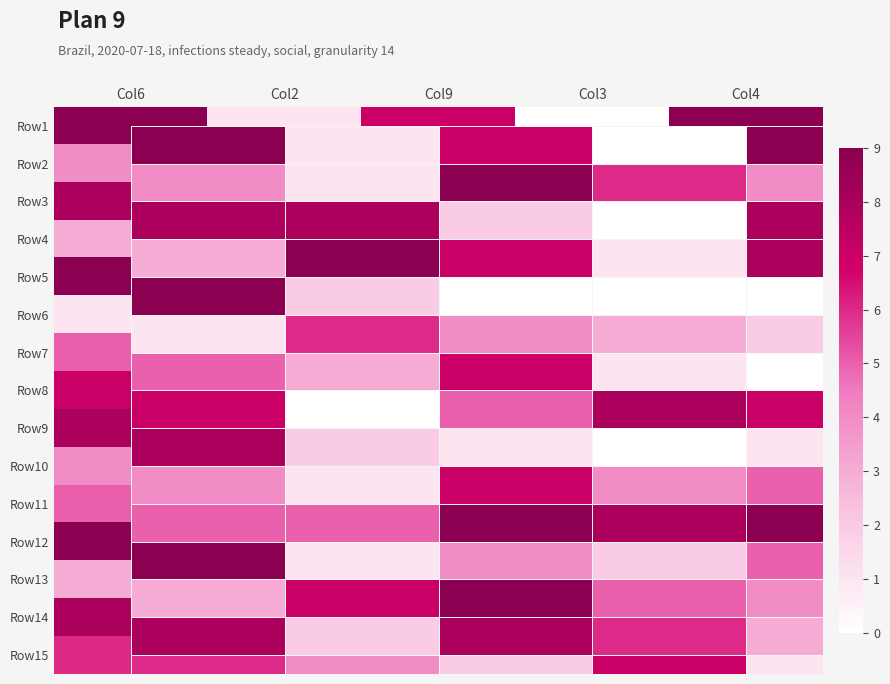

How many categories are shown in the chart?

5